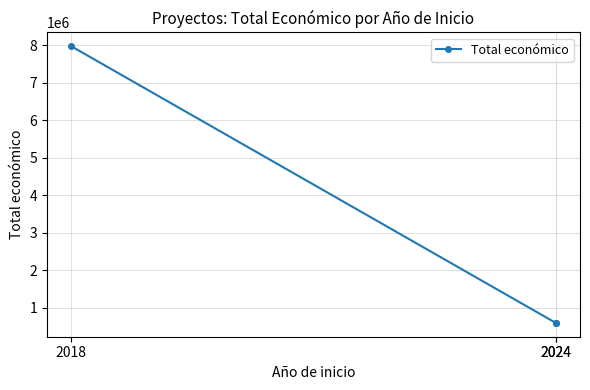

The value at 2018 is 7967413. True or false?

True